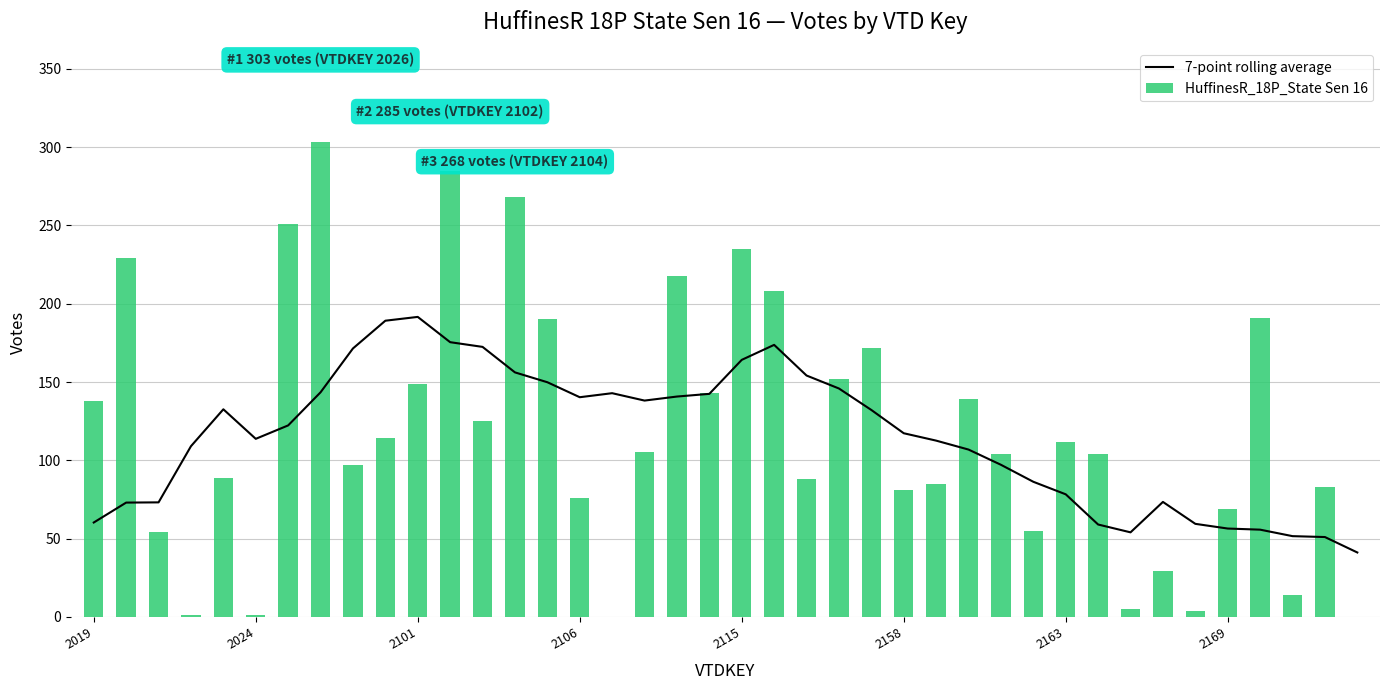

Between 39 and 2163, which is larger?

2163